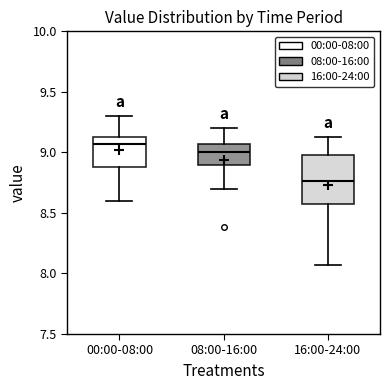

Where does the median line of the box for 16:00-24:00 sit on the y-axis? The values are not printed on the chart, so give them approximately, as read against the axis.

8.75